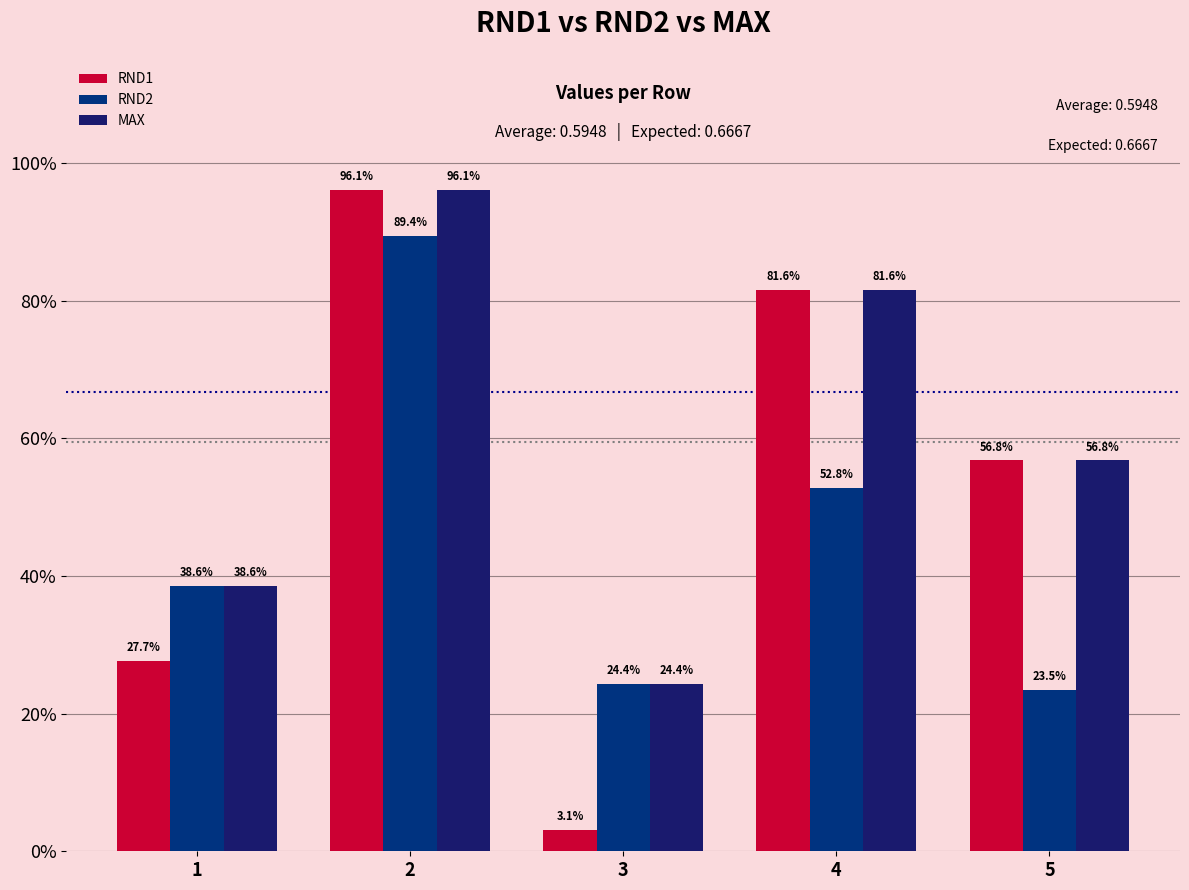

What is the sum of the RND2 values at 4 and 3?

0.8